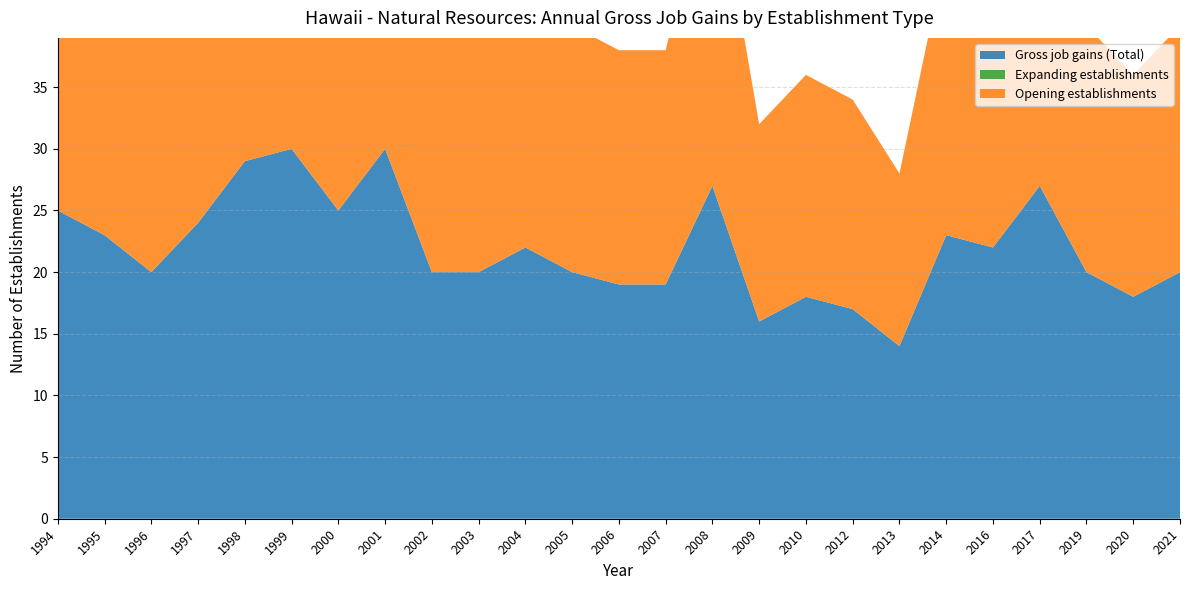

Reading left to right, list all the values displayed in this chart.

Gross job gains (Total): 1994=25	1995=23	1996=20	1997=24	1998=29	1999=30	2000=25	2001=30	2002=20	2003=20	2004=22	2005=20	2006=19	2007=19	2008=27	2009=16	2010=18	2012=17	2013=14	2014=23	2016=22	2017=27	2019=20	2020=18	2021=20
Expanding establishments: 1994=0	1995=0	1996=0	1997=0	1998=0	1999=0	2000=0	2001=0	2002=0	2003=0	2004=0	2005=0	2006=0	2007=0	2008=0	2009=0	2010=0	2012=0	2013=0	2014=0	2016=0	2017=0	2019=0	2020=0	2021=0
Opening establishments: 1994=25	1995=23	1996=20	1997=24	1998=29	1999=30	2000=25	2001=30	2002=20	2003=20	2004=22	2005=20	2006=19	2007=19	2008=27	2009=16	2010=18	2012=17	2013=14	2014=23	2016=22	2017=27	2019=20	2020=18	2021=20